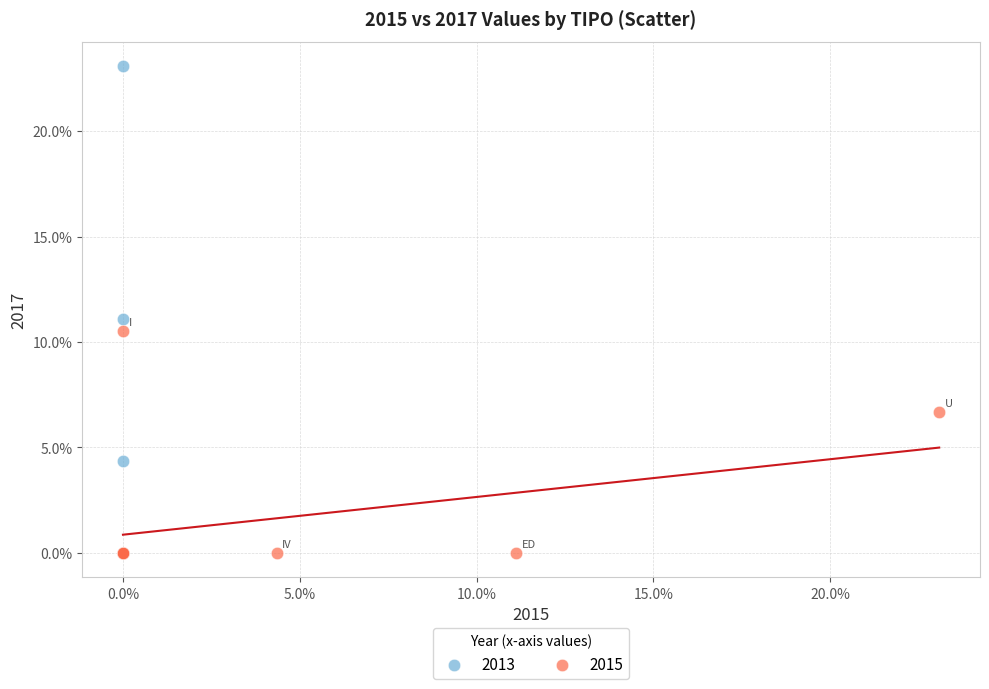

Which series has the widest spread of Y values?

2013